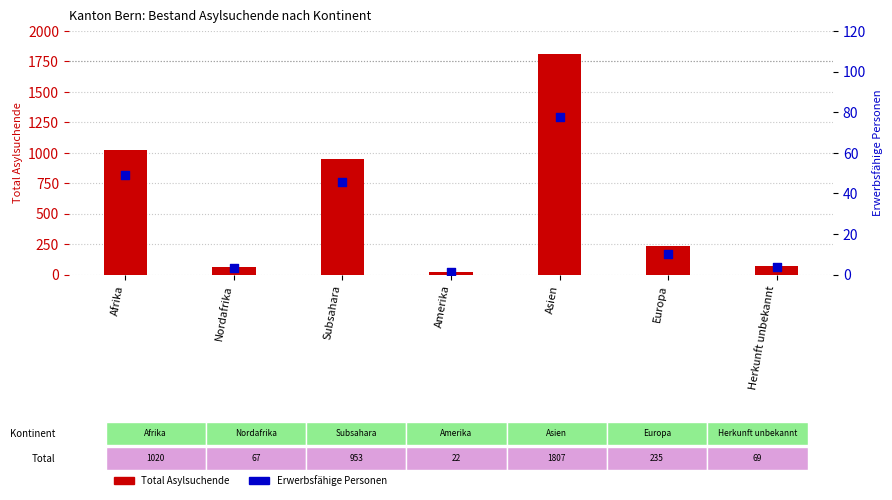

What is the total value across all series at Amerika?

23.2